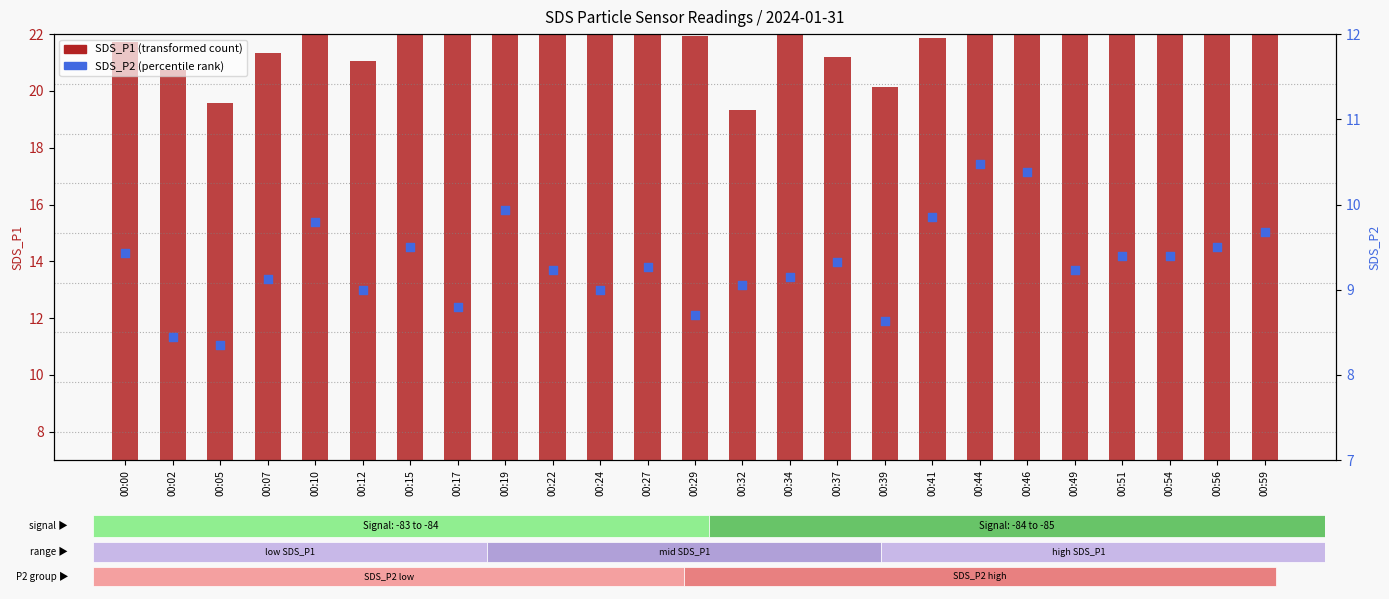

What are all the series names shown in the legend?

SDS_P1 (transformed count), SDS_P2 (percentile rank)